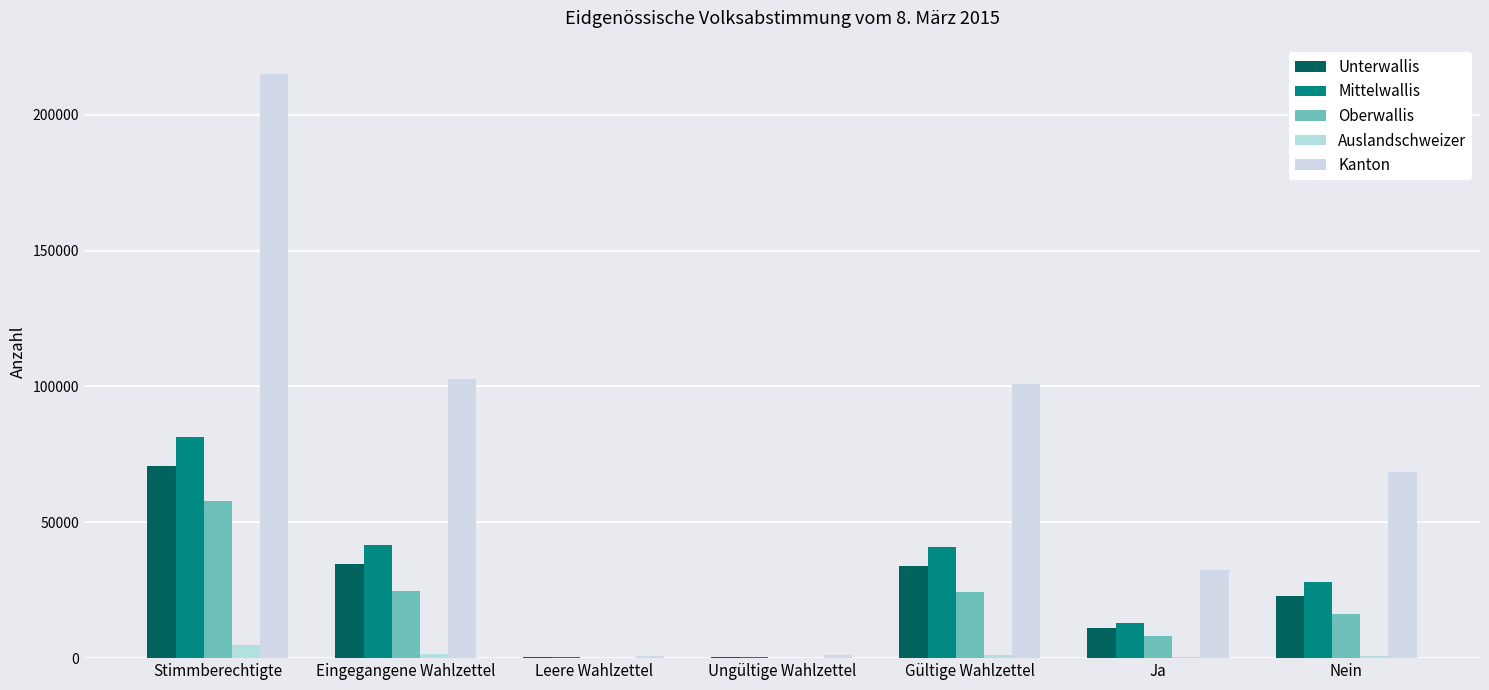

What is the difference between the maximum and minimum values in the Mittelwallis series?

81273